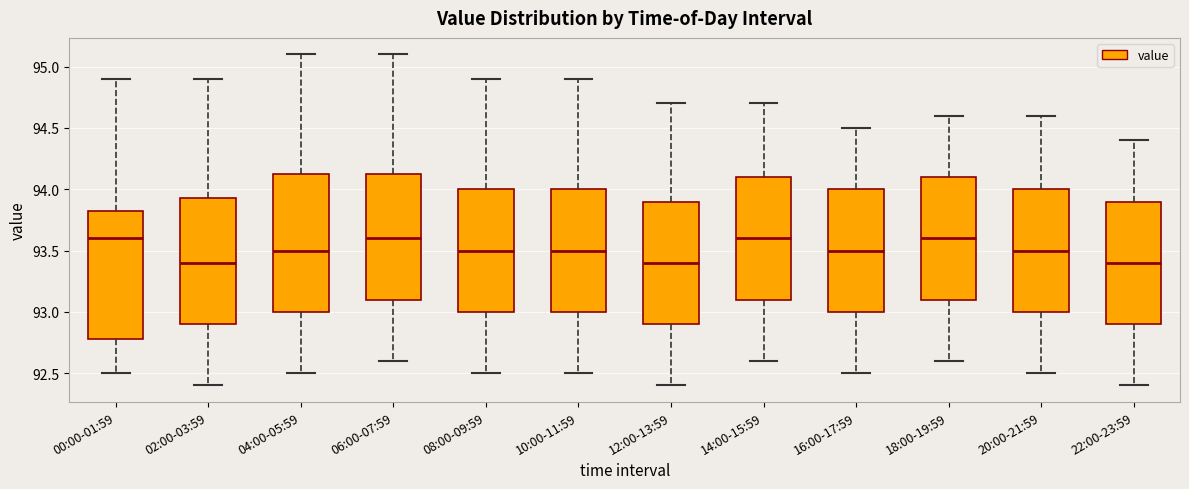

Reading left to right, transcribe this box plot: for each box, give where its median line is, the range the box spans, and where its two whiskers end, as read against the y-axis. The values are not printed on the chart, so give them approximately, as read against the axis.

00:00-01:59: median 93.60, box 92.80 to 93.85, whiskers 92.50 to 94.90
02:00-03:59: median 93.40, box 92.90 to 93.95, whiskers 92.40 to 94.90
04:00-05:59: median 93.50, box 93.00 to 94.15, whiskers 92.50 to 95.10
06:00-07:59: median 93.60, box 93.10 to 94.15, whiskers 92.60 to 95.10
08:00-09:59: median 93.50, box 93.00 to 94.00, whiskers 92.50 to 94.90
10:00-11:59: median 93.50, box 93.00 to 94.00, whiskers 92.50 to 94.90
12:00-13:59: median 93.40, box 92.90 to 93.90, whiskers 92.40 to 94.70
14:00-15:59: median 93.60, box 93.10 to 94.10, whiskers 92.60 to 94.70
16:00-17:59: median 93.50, box 93.00 to 94.00, whiskers 92.50 to 94.50
18:00-19:59: median 93.60, box 93.10 to 94.10, whiskers 92.60 to 94.60
20:00-21:59: median 93.50, box 93.00 to 94.00, whiskers 92.50 to 94.60
22:00-23:59: median 93.40, box 92.90 to 93.90, whiskers 92.40 to 94.40